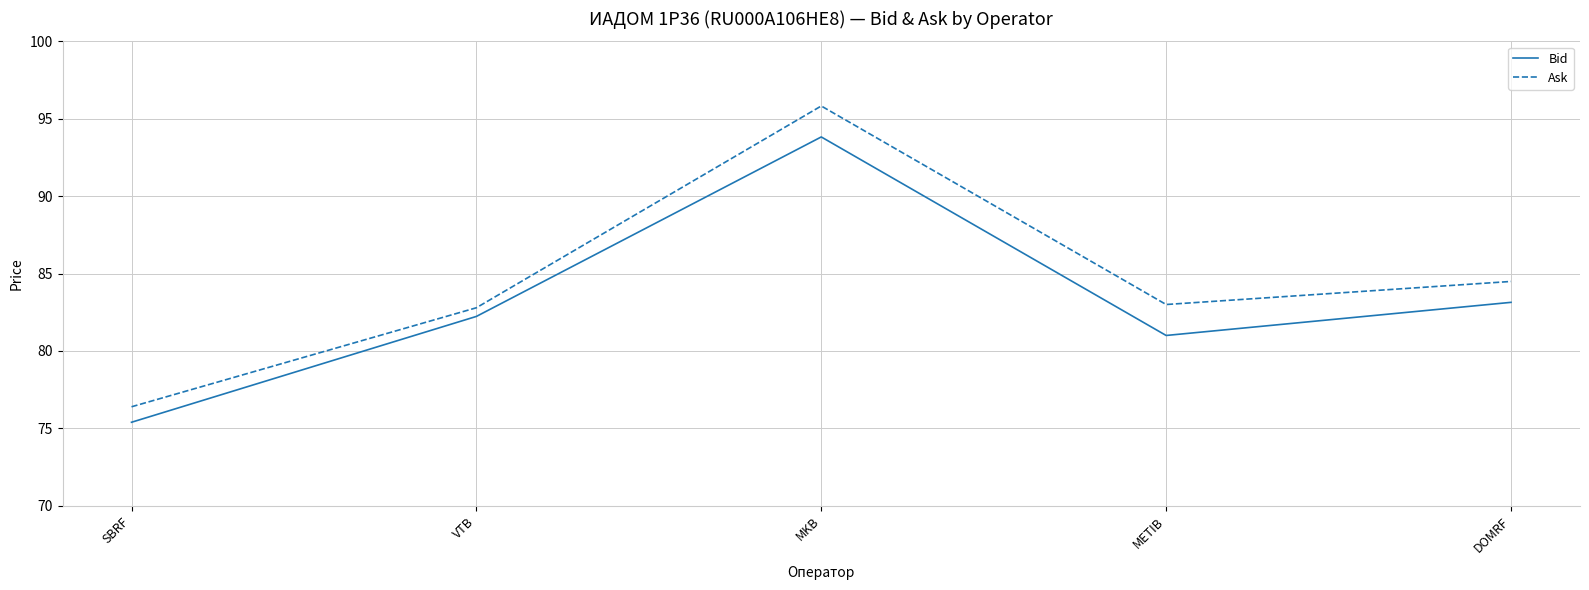

Where does the Bid series first go above 82?

VTB